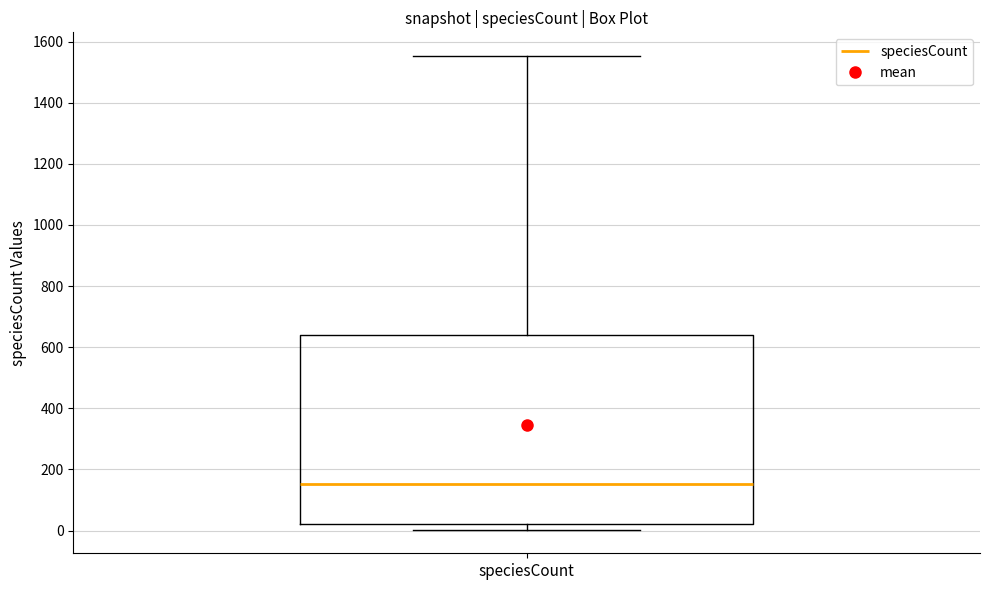

Read this box plot against the y-axis: the position of the median line, the range covered by the box, and the ends of both whiskers. The values are not printed on the chart, so give them approximately, as read against the axis.

median 160, box 20 to 640, whiskers 0 to 1560